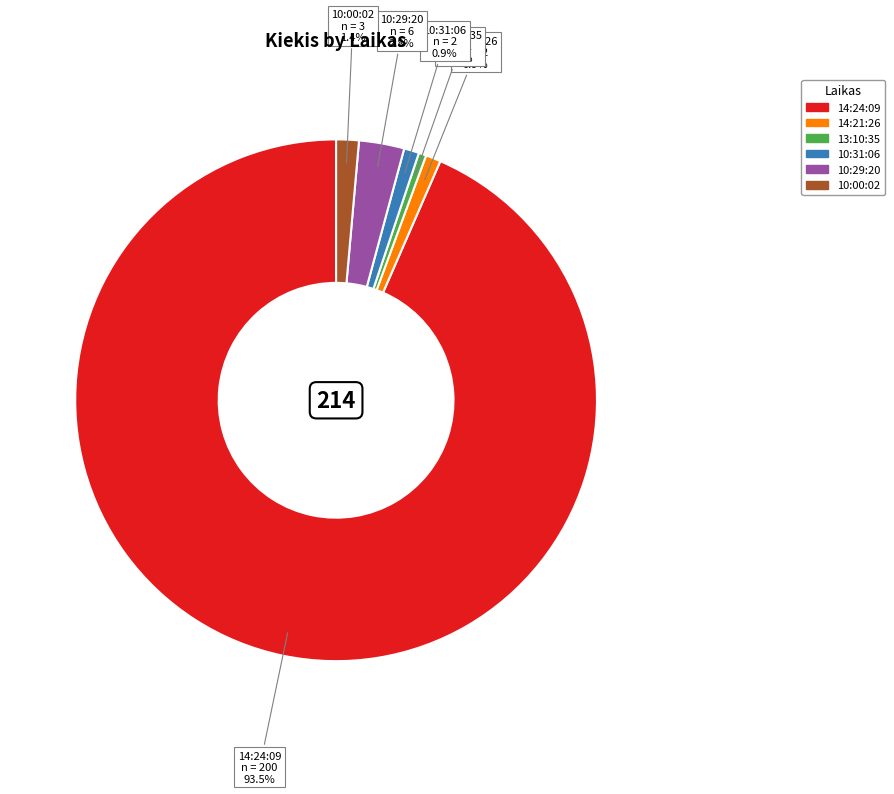

What is the total percentage of 10:29:20 and 13:10:35?

3.3%